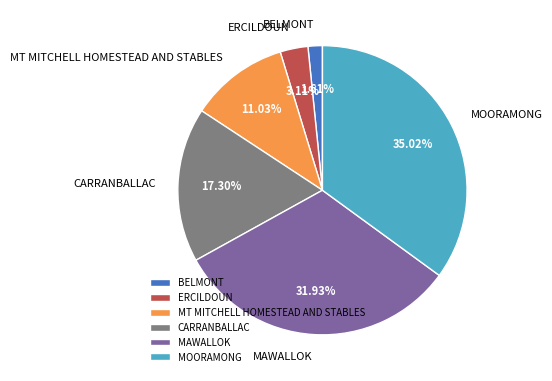

Is it true that MAWALLOK is 32% of the pie?

True